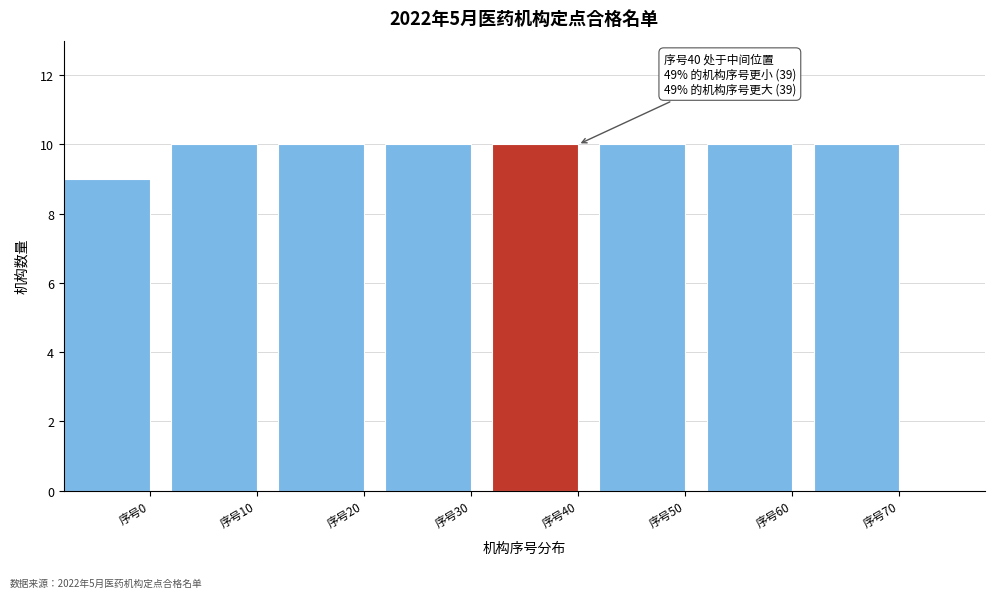

Reading right to left, transcribe all the data shown in this chart.

序号70=10	序号60=10	序号50=10	序号40=10	序号30=10	序号20=10	序号10=10	序号0=9